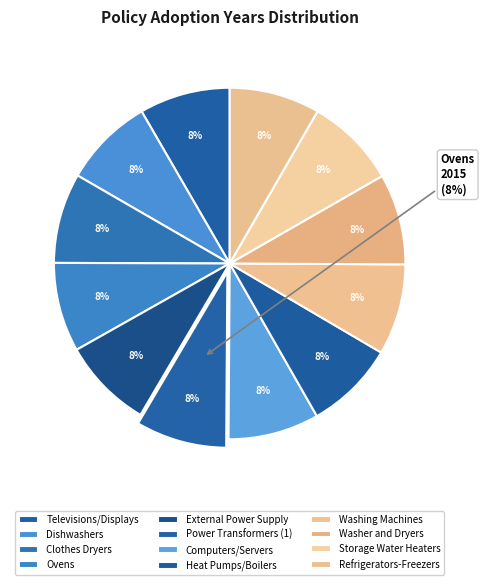

Does Storage Water Heaters account for over 50% of the chart?

No